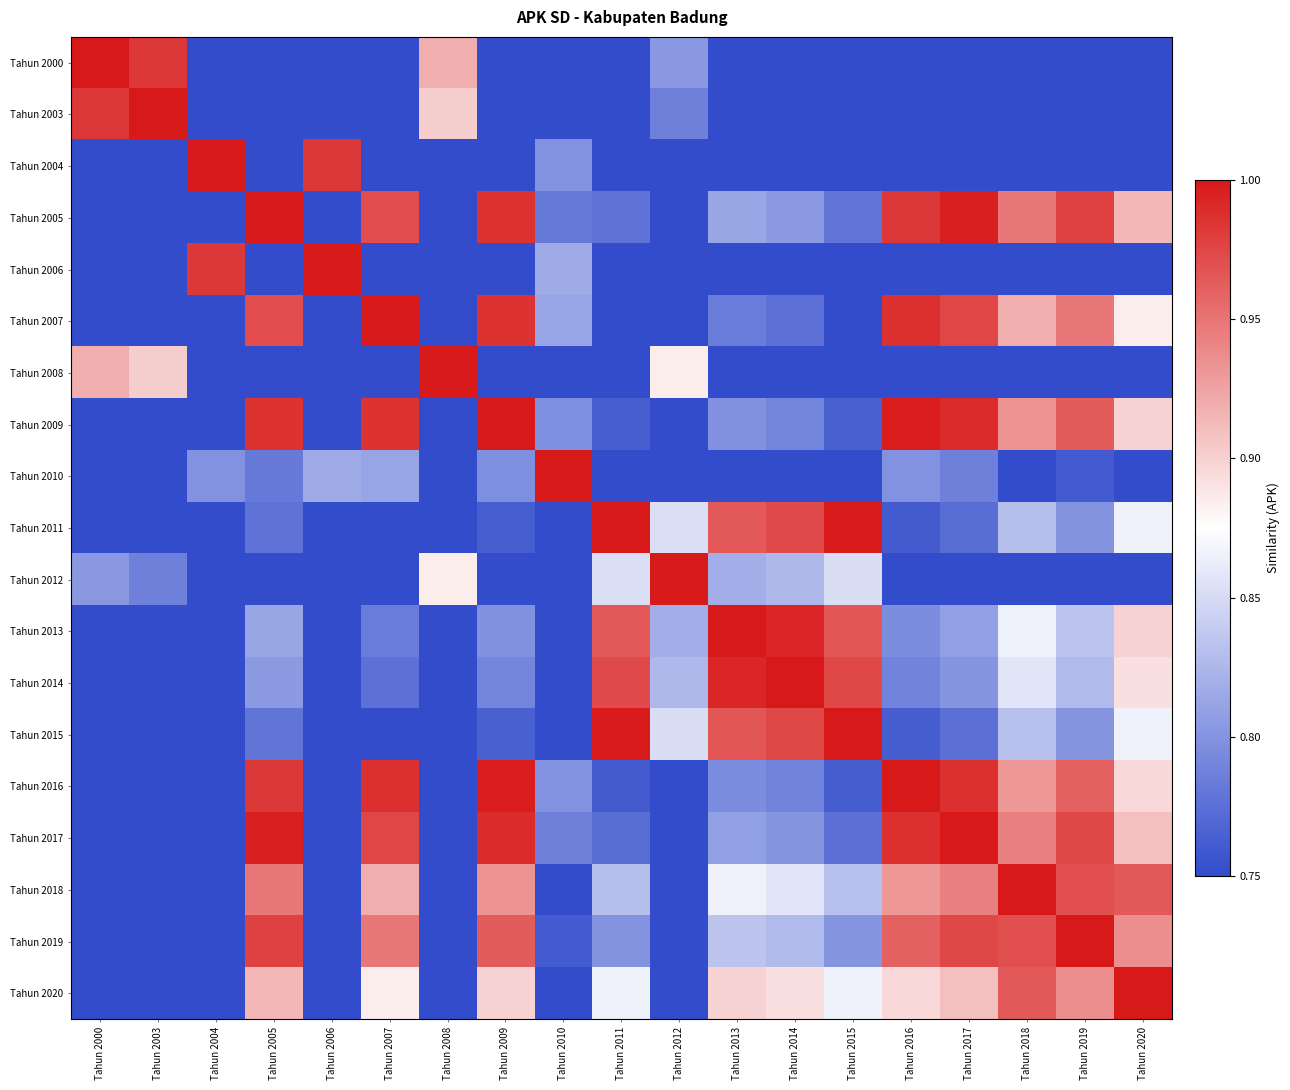

Reading left to right, what are all the values shown in this chart?

Tahun 2000: Tahun 2000=1.0	Tahun 2003=1.0	Tahun 2004=0.0	Tahun 2005=0.4	Tahun 2006=0.0	Tahun 2007=0.4	Tahun 2008=0.9	Tahun 2009=0.4	Tahun 2010=0.2	Tahun 2011=0.7	Tahun 2012=0.8	Tahun 2013=0.6	Tahun 2014=0.6	Tahun 2015=0.7	Tahun 2016=0.4	Tahun 2017=0.4	Tahun 2018=0.5	Tahun 2019=0.5	Tahun 2020=0.5
Tahun 2003: Tahun 2000=1.0	Tahun 2003=1.0	Tahun 2004=0.0	Tahun 2005=0.4	Tahun 2006=0.0	Tahun 2007=0.4	Tahun 2008=0.9	Tahun 2009=0.4	Tahun 2010=0.2	Tahun 2011=0.6	Tahun 2012=0.8	Tahun 2013=0.6	Tahun 2014=0.6	Tahun 2015=0.6	Tahun 2016=0.4	Tahun 2017=0.4	Tahun 2018=0.5	Tahun 2019=0.4	Tahun 2020=0.5
Tahun 2004: Tahun 2000=0.0	Tahun 2003=0.0	Tahun 2004=1.0	Tahun 2005=0.6	Tahun 2006=1.0	Tahun 2007=0.6	Tahun 2008=0.1	Tahun 2009=0.6	Tahun 2010=0.8	Tahun 2011=0.4	Tahun 2012=0.2	Tahun 2013=0.4	Tahun 2014=0.4	Tahun 2015=0.4	Tahun 2016=0.6	Tahun 2017=0.6	Tahun 2018=0.5	Tahun 2019=0.6	Tahun 2020=0.5
Tahun 2005: Tahun 2000=0.4	Tahun 2003=0.4	Tahun 2004=0.6	Tahun 2005=1.0	Tahun 2006=0.6	Tahun 2007=1.0	Tahun 2008=0.5	Tahun 2009=1.0	Tahun 2010=0.8	Tahun 2011=0.8	Tahun 2012=0.6	Tahun 2013=0.8	Tahun 2014=0.8	Tahun 2015=0.8	Tahun 2016=1.0	Tahun 2017=1.0	Tahun 2018=0.9	Tahun 2019=1.0	Tahun 2020=0.9
Tahun 2006: Tahun 2000=0.0	Tahun 2003=0.0	Tahun 2004=1.0	Tahun 2005=0.6	Tahun 2006=1.0	Tahun 2007=0.6	Tahun 2008=0.1	Tahun 2009=0.6	Tahun 2010=0.8	Tahun 2011=0.4	Tahun 2012=0.2	Tahun 2013=0.4	Tahun 2014=0.4	Tahun 2015=0.4	Tahun 2016=0.6	Tahun 2017=0.6	Tahun 2018=0.5	Tahun 2019=0.6	Tahun 2020=0.5
Tahun 2007: Tahun 2000=0.4	Tahun 2003=0.4	Tahun 2004=0.6	Tahun 2005=1.0	Tahun 2006=0.6	Tahun 2007=1.0	Tahun 2008=0.5	Tahun 2009=1.0	Tahun 2010=0.8	Tahun 2011=0.7	Tahun 2012=0.6	Tahun 2013=0.8	Tahun 2014=0.8	Tahun 2015=0.7	Tahun 2016=1.0	Tahun 2017=1.0	Tahun 2018=0.9	Tahun 2019=0.9	Tahun 2020=0.9
Tahun 2008: Tahun 2000=0.9	Tahun 2003=0.9	Tahun 2004=0.1	Tahun 2005=0.5	Tahun 2006=0.1	Tahun 2007=0.5	Tahun 2008=1.0	Tahun 2009=0.5	Tahun 2010=0.3	Tahun 2011=0.7	Tahun 2012=0.9	Tahun 2013=0.7	Tahun 2014=0.7	Tahun 2015=0.7	Tahun 2016=0.5	Tahun 2017=0.5	Tahun 2018=0.6	Tahun 2019=0.5	Tahun 2020=0.6
Tahun 2009: Tahun 2000=0.4	Tahun 2003=0.4	Tahun 2004=0.6	Tahun 2005=1.0	Tahun 2006=0.6	Tahun 2007=1.0	Tahun 2008=0.5	Tahun 2009=1.0	Tahun 2010=0.8	Tahun 2011=0.8	Tahun 2012=0.6	Tahun 2013=0.8	Tahun 2014=0.8	Tahun 2015=0.8	Tahun 2016=1.0	Tahun 2017=1.0	Tahun 2018=0.9	Tahun 2019=1.0	Tahun 2020=0.9
Tahun 2010: Tahun 2000=0.2	Tahun 2003=0.2	Tahun 2004=0.8	Tahun 2005=0.8	Tahun 2006=0.8	Tahun 2007=0.8	Tahun 2008=0.3	Tahun 2009=0.8	Tahun 2010=1.0	Tahun 2011=0.6	Tahun 2012=0.4	Tahun 2013=0.6	Tahun 2014=0.6	Tahun 2015=0.6	Tahun 2016=0.8	Tahun 2017=0.8	Tahun 2018=0.7	Tahun 2019=0.8	Tahun 2020=0.7
Tahun 2011: Tahun 2000=0.7	Tahun 2003=0.6	Tahun 2004=0.4	Tahun 2005=0.8	Tahun 2006=0.4	Tahun 2007=0.7	Tahun 2008=0.7	Tahun 2009=0.8	Tahun 2010=0.6	Tahun 2011=1.0	Tahun 2012=0.9	Tahun 2013=1.0	Tahun 2014=1.0	Tahun 2015=1.0	Tahun 2016=0.8	Tahun 2017=0.8	Tahun 2018=0.8	Tahun 2019=0.8	Tahun 2020=0.9
Tahun 2012: Tahun 2000=0.8	Tahun 2003=0.8	Tahun 2004=0.2	Tahun 2005=0.6	Tahun 2006=0.2	Tahun 2007=0.6	Tahun 2008=0.9	Tahun 2009=0.6	Tahun 2010=0.4	Tahun 2011=0.9	Tahun 2012=1.0	Tahun 2013=0.8	Tahun 2014=0.8	Tahun 2015=0.9	Tahun 2016=0.6	Tahun 2017=0.6	Tahun 2018=0.7	Tahun 2019=0.7	Tahun 2020=0.7
Tahun 2013: Tahun 2000=0.6	Tahun 2003=0.6	Tahun 2004=0.4	Tahun 2005=0.8	Tahun 2006=0.4	Tahun 2007=0.8	Tahun 2008=0.7	Tahun 2009=0.8	Tahun 2010=0.6	Tahun 2011=1.0	Tahun 2012=0.8	Tahun 2013=1.0	Tahun 2014=1.0	Tahun 2015=1.0	Tahun 2016=0.8	Tahun 2017=0.8	Tahun 2018=0.9	Tahun 2019=0.8	Tahun 2020=0.9
Tahun 2014: Tahun 2000=0.6	Tahun 2003=0.6	Tahun 2004=0.4	Tahun 2005=0.8	Tahun 2006=0.4	Tahun 2007=0.8	Tahun 2008=0.7	Tahun 2009=0.8	Tahun 2010=0.6	Tahun 2011=1.0	Tahun 2012=0.8	Tahun 2013=1.0	Tahun 2014=1.0	Tahun 2015=1.0	Tahun 2016=0.8	Tahun 2017=0.8	Tahun 2018=0.9	Tahun 2019=0.8	Tahun 2020=0.9
Tahun 2015: Tahun 2000=0.7	Tahun 2003=0.6	Tahun 2004=0.4	Tahun 2005=0.8	Tahun 2006=0.4	Tahun 2007=0.7	Tahun 2008=0.7	Tahun 2009=0.8	Tahun 2010=0.6	Tahun 2011=1.0	Tahun 2012=0.9	Tahun 2013=1.0	Tahun 2014=1.0	Tahun 2015=1.0	Tahun 2016=0.8	Tahun 2017=0.8	Tahun 2018=0.8	Tahun 2019=0.8	Tahun 2020=0.9
Tahun 2016: Tahun 2000=0.4	Tahun 2003=0.4	Tahun 2004=0.6	Tahun 2005=1.0	Tahun 2006=0.6	Tahun 2007=1.0	Tahun 2008=0.5	Tahun 2009=1.0	Tahun 2010=0.8	Tahun 2011=0.8	Tahun 2012=0.6	Tahun 2013=0.8	Tahun 2014=0.8	Tahun 2015=0.8	Tahun 2016=1.0	Tahun 2017=1.0	Tahun 2018=0.9	Tahun 2019=1.0	Tahun 2020=0.9
Tahun 2017: Tahun 2000=0.4	Tahun 2003=0.4	Tahun 2004=0.6	Tahun 2005=1.0	Tahun 2006=0.6	Tahun 2007=1.0	Tahun 2008=0.5	Tahun 2009=1.0	Tahun 2010=0.8	Tahun 2011=0.8	Tahun 2012=0.6	Tahun 2013=0.8	Tahun 2014=0.8	Tahun 2015=0.8	Tahun 2016=1.0	Tahun 2017=1.0	Tahun 2018=0.9	Tahun 2019=1.0	Tahun 2020=0.9
Tahun 2018: Tahun 2000=0.5	Tahun 2003=0.5	Tahun 2004=0.5	Tahun 2005=0.9	Tahun 2006=0.5	Tahun 2007=0.9	Tahun 2008=0.6	Tahun 2009=0.9	Tahun 2010=0.7	Tahun 2011=0.8	Tahun 2012=0.7	Tahun 2013=0.9	Tahun 2014=0.9	Tahun 2015=0.8	Tahun 2016=0.9	Tahun 2017=0.9	Tahun 2018=1.0	Tahun 2019=1.0	Tahun 2020=1.0
Tahun 2019: Tahun 2000=0.5	Tahun 2003=0.4	Tahun 2004=0.6	Tahun 2005=1.0	Tahun 2006=0.6	Tahun 2007=0.9	Tahun 2008=0.5	Tahun 2009=1.0	Tahun 2010=0.8	Tahun 2011=0.8	Tahun 2012=0.7	Tahun 2013=0.8	Tahun 2014=0.8	Tahun 2015=0.8	Tahun 2016=1.0	Tahun 2017=1.0	Tahun 2018=1.0	Tahun 2019=1.0	Tahun 2020=0.9
Tahun 2020: Tahun 2000=0.5	Tahun 2003=0.5	Tahun 2004=0.5	Tahun 2005=0.9	Tahun 2006=0.5	Tahun 2007=0.9	Tahun 2008=0.6	Tahun 2009=0.9	Tahun 2010=0.7	Tahun 2011=0.9	Tahun 2012=0.7	Tahun 2013=0.9	Tahun 2014=0.9	Tahun 2015=0.9	Tahun 2016=0.9	Tahun 2017=0.9	Tahun 2018=1.0	Tahun 2019=0.9	Tahun 2020=1.0